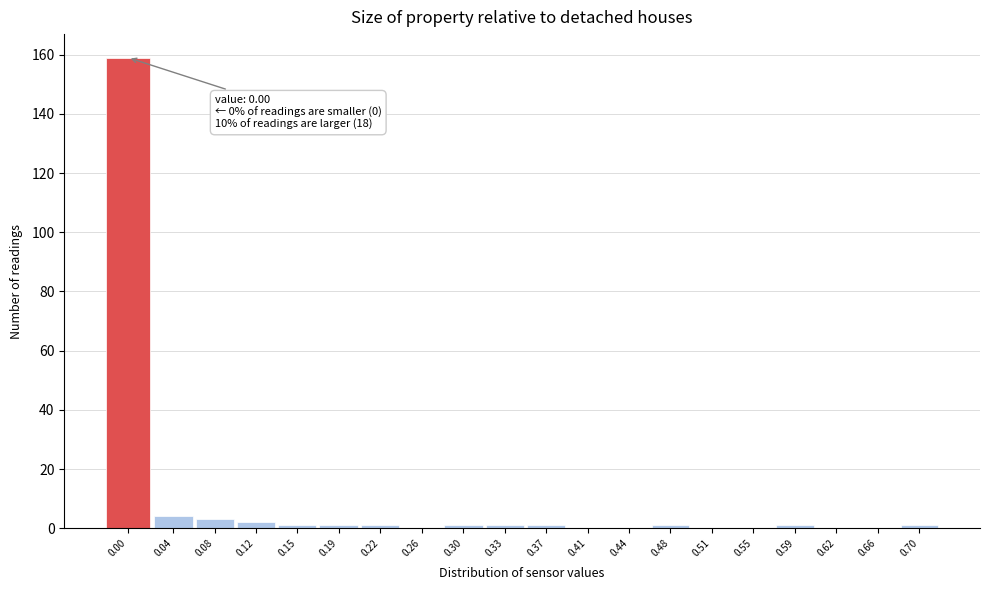

Reading right to left, list all the values displayed in this chart.

0.70=1	0.66=0	0.62=0	0.59=1	0.55=0	0.51=0	0.48=1	0.44=0	0.41=0	0.37=1	0.33=1	0.30=1	0.26=0	0.22=1	0.19=1	0.15=1	0.12=2	0.08=3	0.04=4	0.00=159